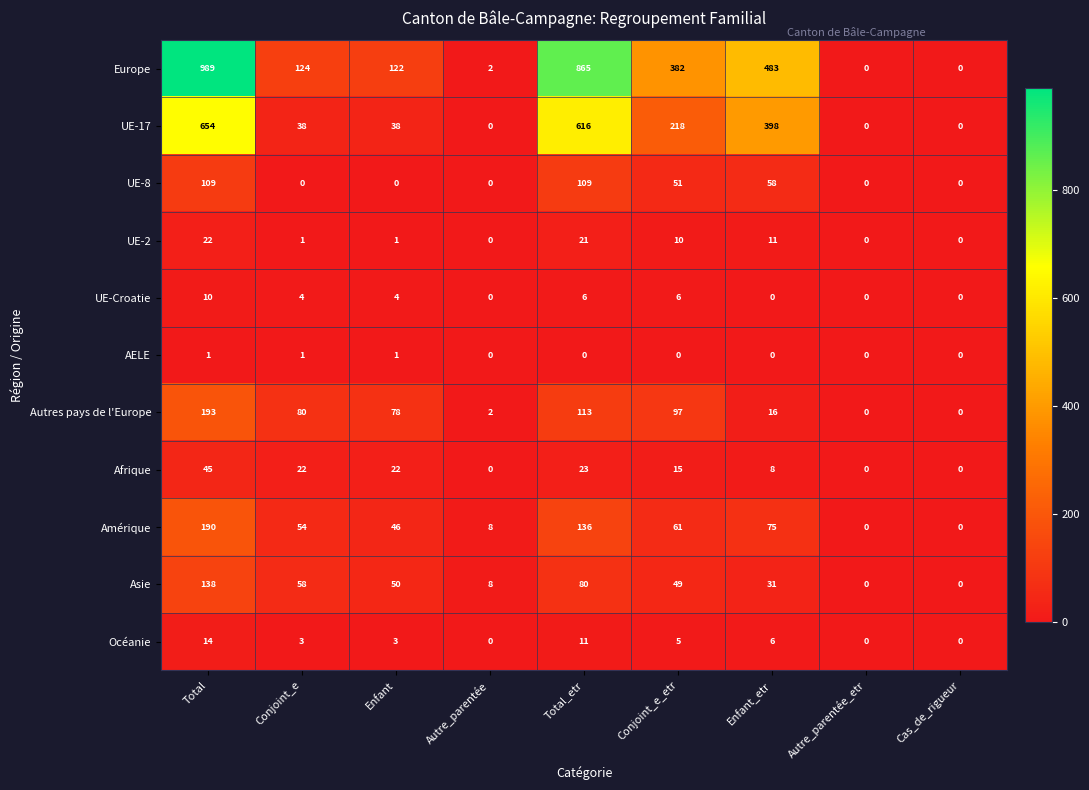

List the series in order of their peak value, lowest first.

AELE, UE-Croatie, Océanie, UE-2, Afrique, UE-8, Asie, Amérique, Autres pays de l'Europe, UE-17, Europe